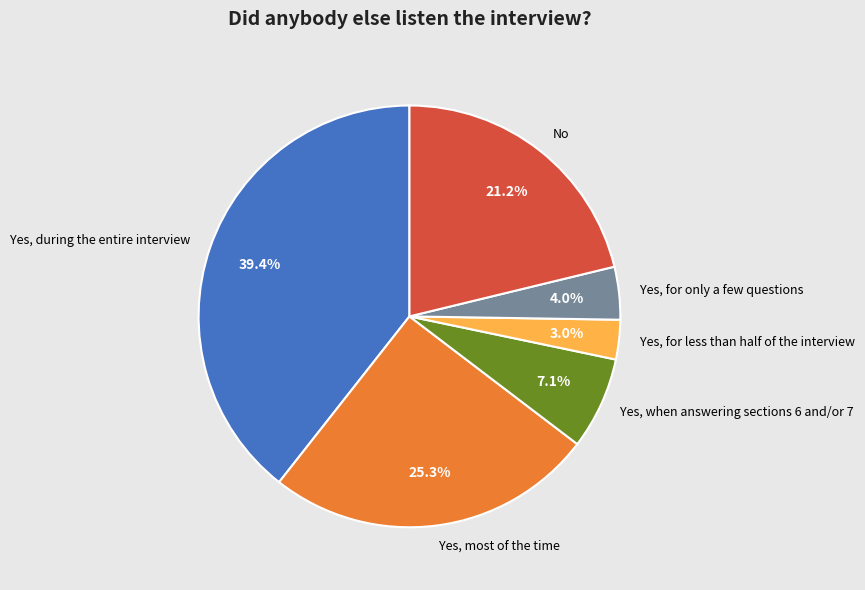

Which has a higher value, Yes, for only a few questions or No?

No